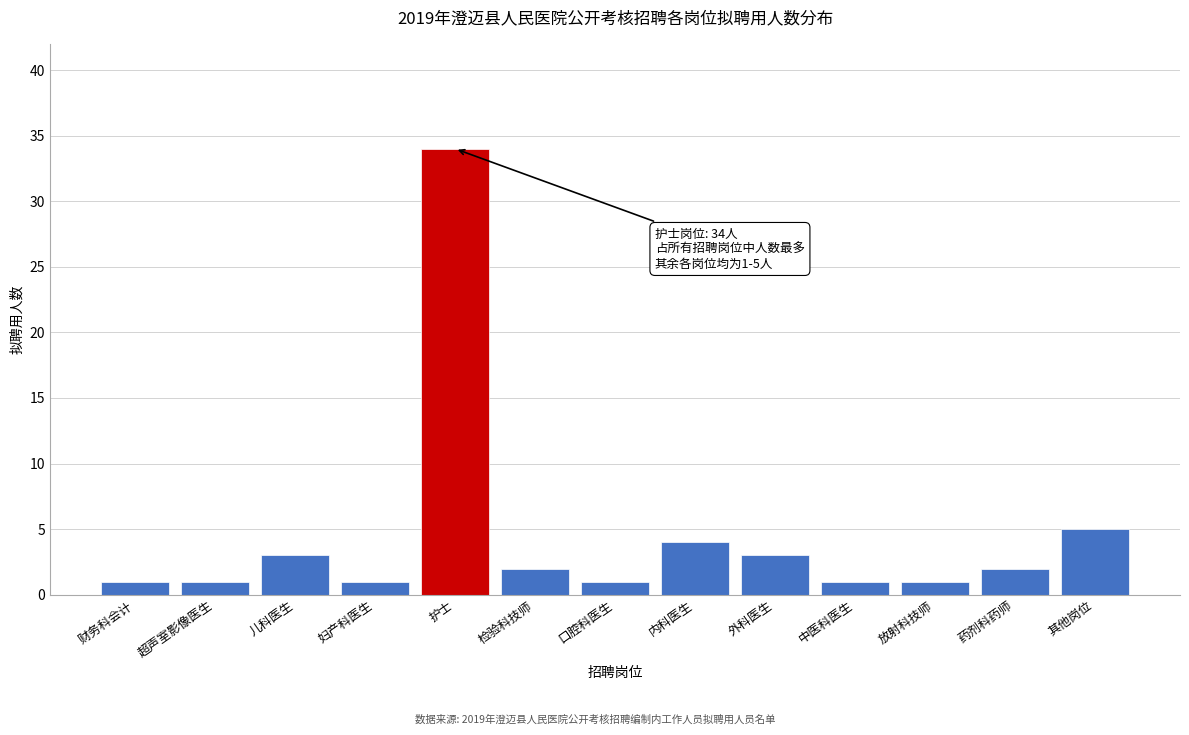

Reading left to right, transcribe all the data shown in this chart.

1	1	3	1	34	2	1	4	3	1	1	2	5